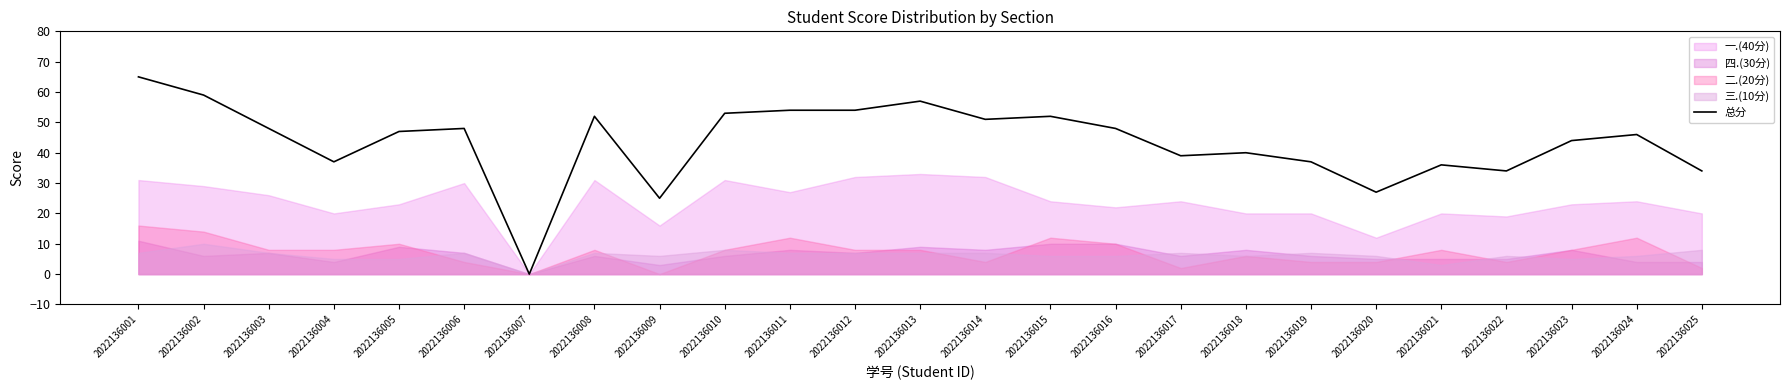

What is the change in value from 2022136004 to 2022136007?

-37